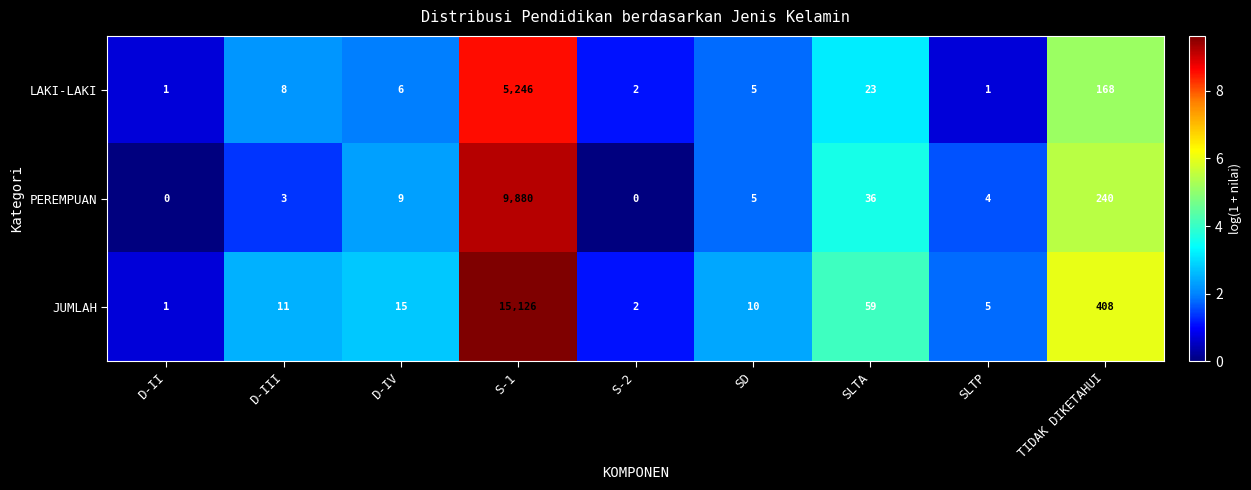

What is the difference between the maximum and minimum values in the JUMLAH series?

15125